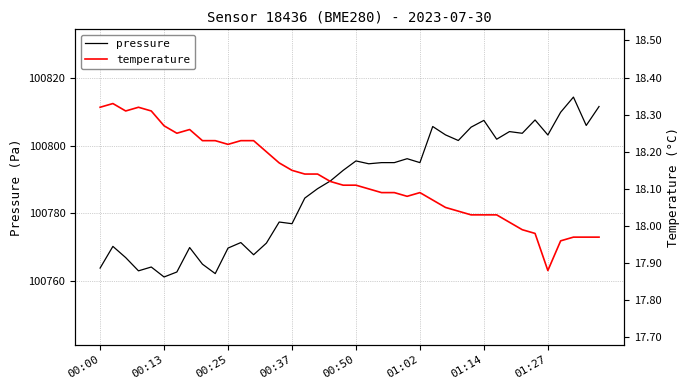

True or false: pressure and temperature cross at least once.

False